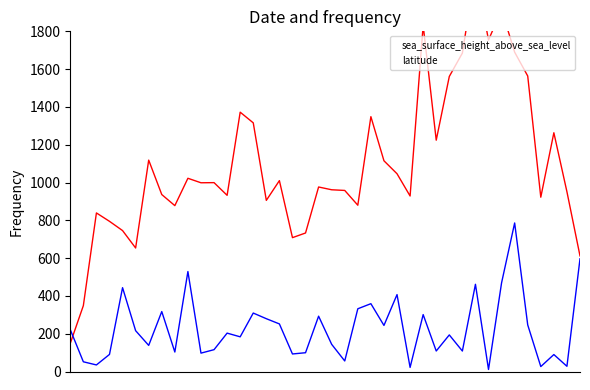

At which label does sea_surface_height_above_sea_level first exceed 998?

6